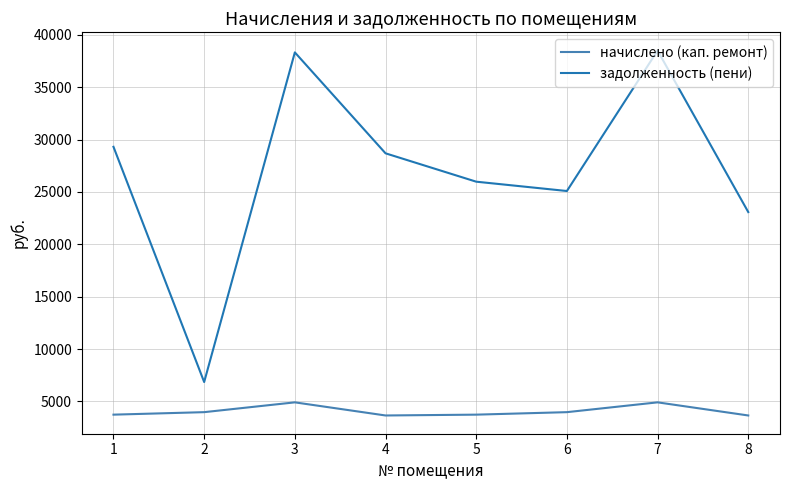

What is the total value across all series at 7?

43416.9